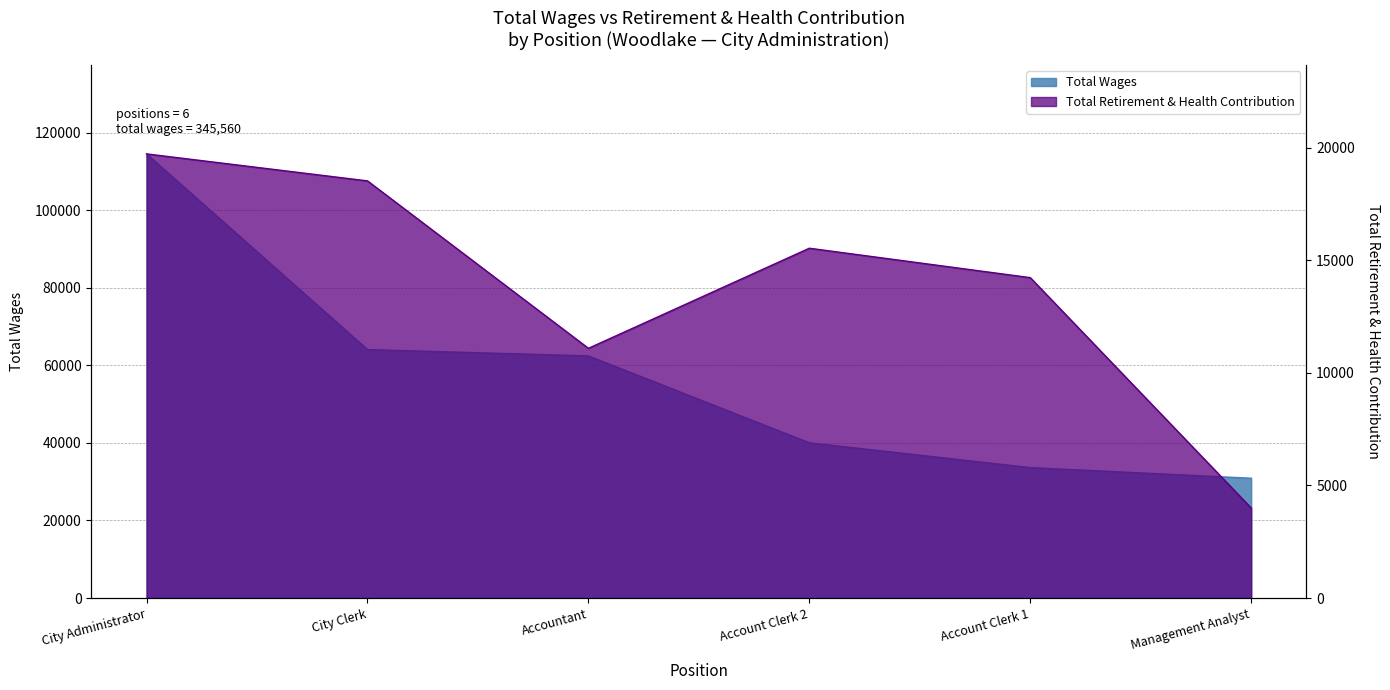

What is the difference between the highest and lowest values at City Clerk?

45542